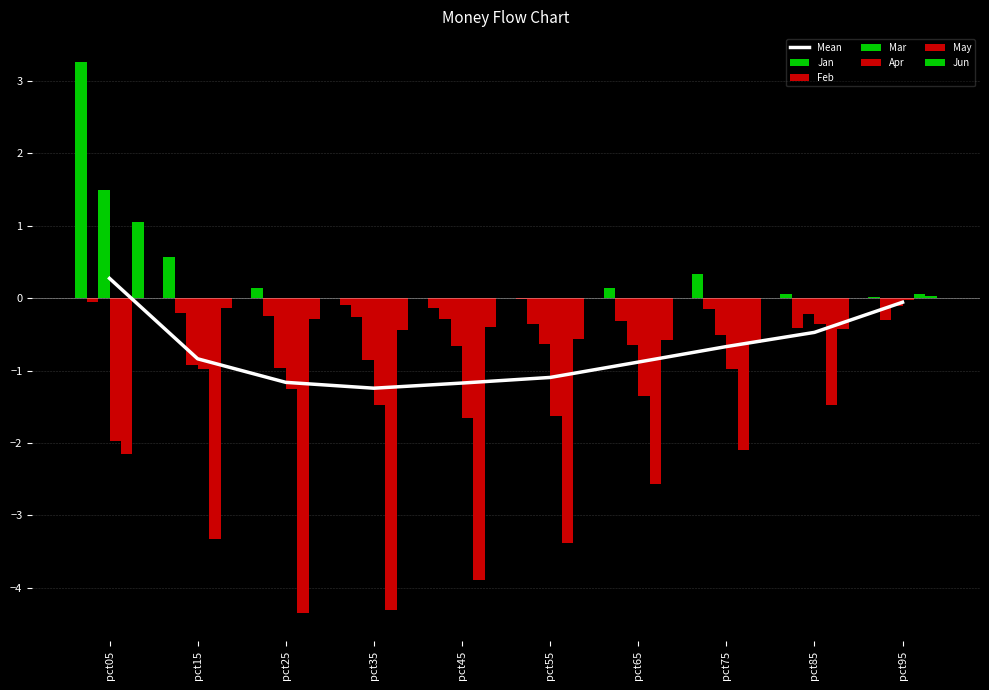

The value of May at pct65 is -2.6. True or false?

True